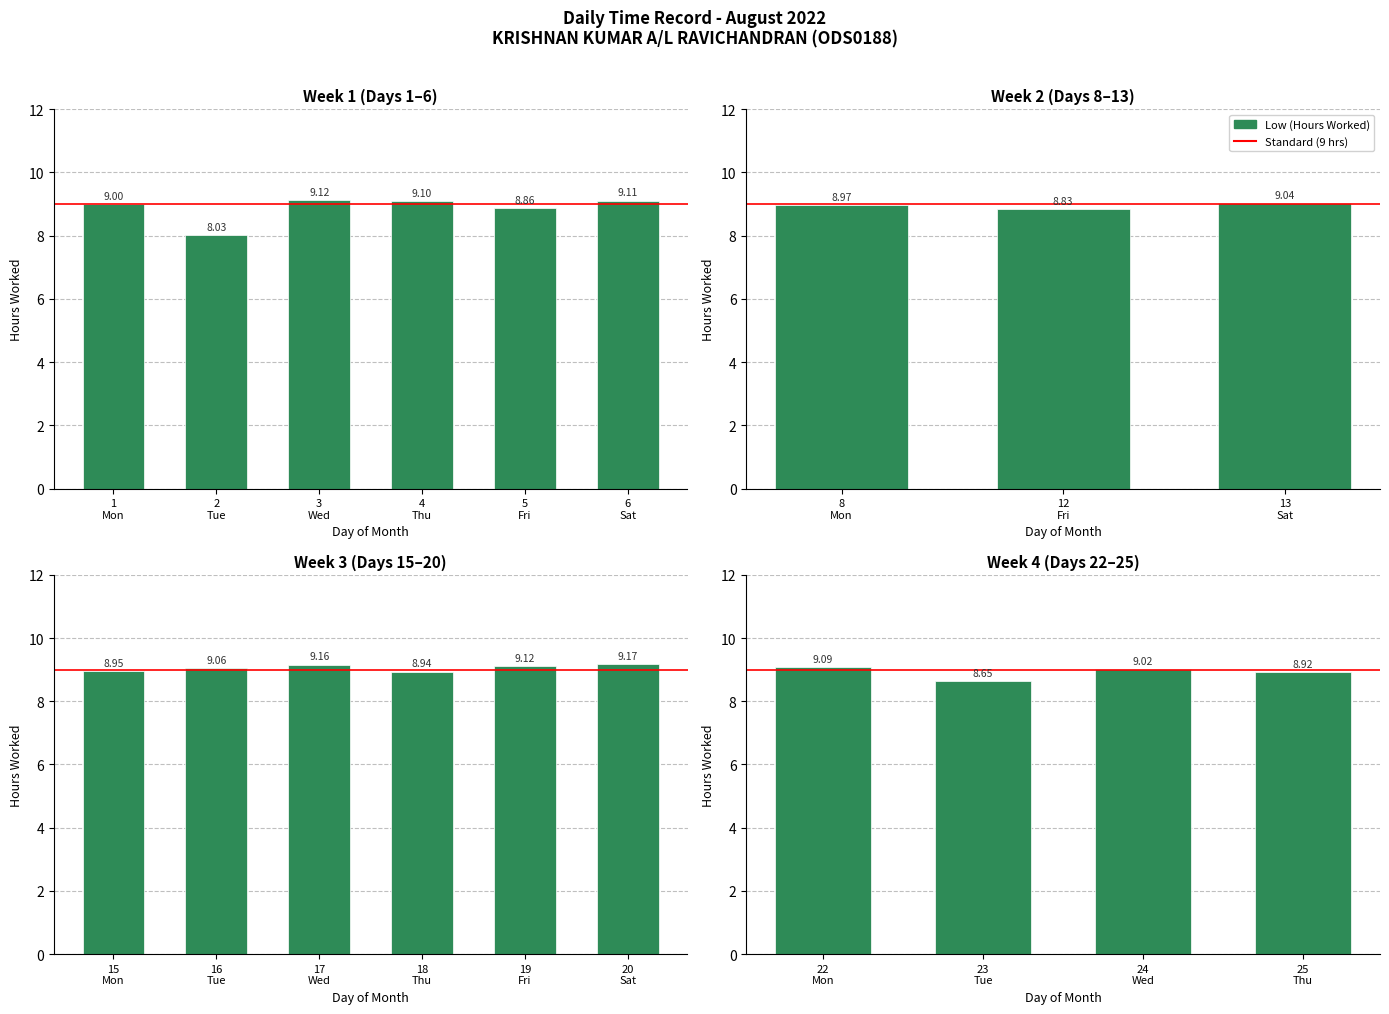

What is the value of the 10th bar from the left?

8.9